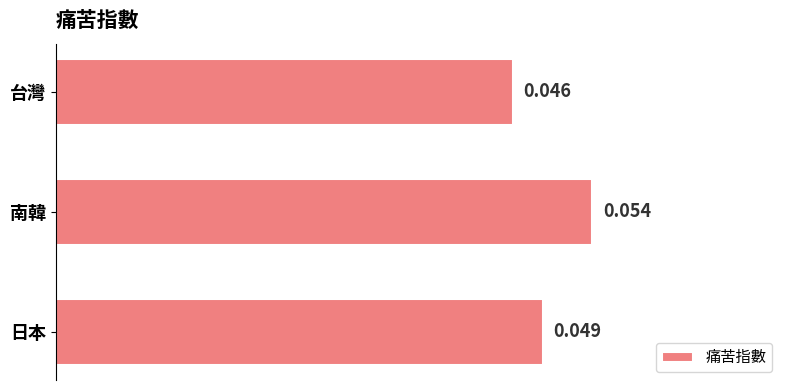

List the labels in order of value, largest first.

南韓, 日本, 台灣